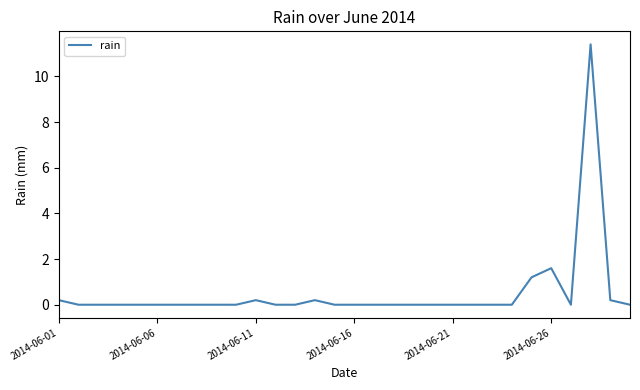

What is the maximum value shown in the chart?

11.4